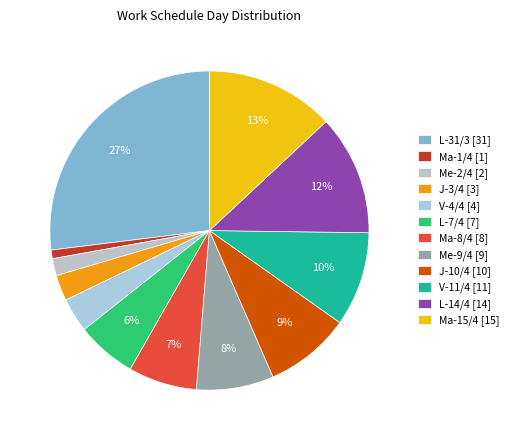

To the nearest percent, what is the difference between the V-4/4 and J-10/4 slice percentages?

5%